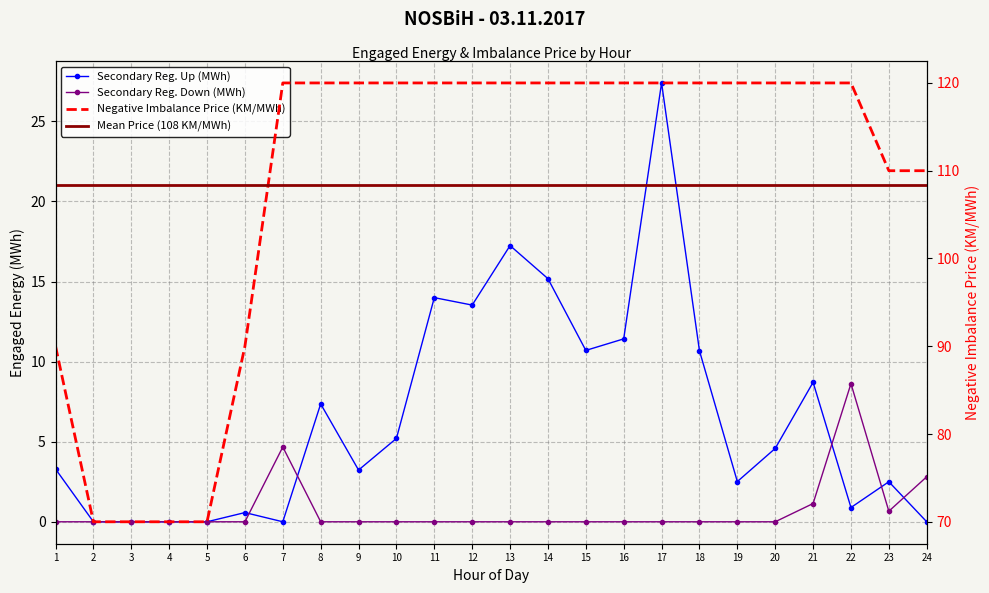

True or false: Negative Imbalance Price (KM/MWh) and Secondary Reg. Up (MWh) cross at least once.

False